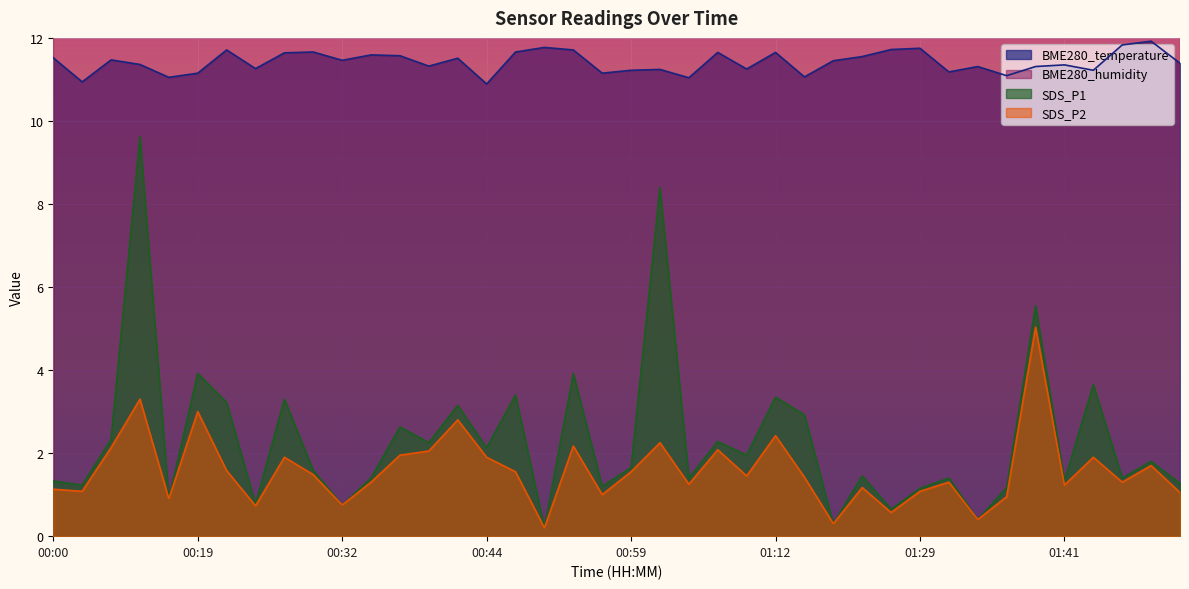

What is the difference between the highest and lowest values at 01:22?

11.2